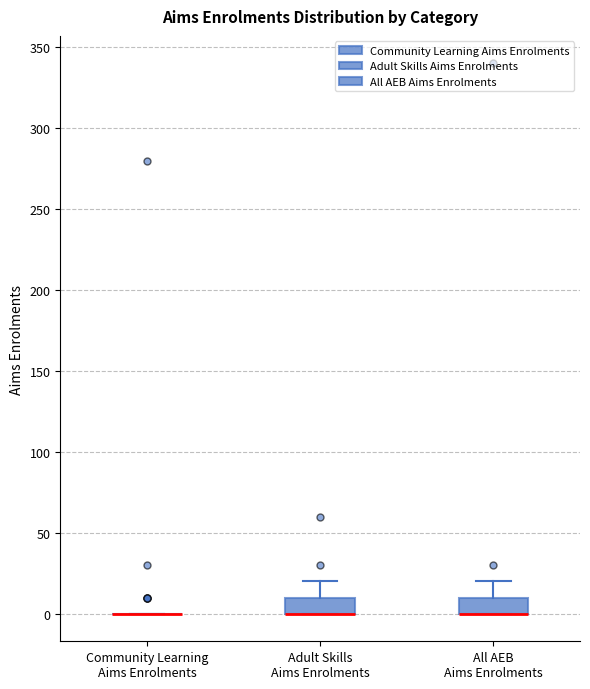

Reading left to right, read every box against the y-axis: the position of its median line, the range the box covers, and the ends of its whiskers. The values are not printed on the chart, so give them approximately, as read against the axis.

Community Learning Aims Enrolments: box collapsed to a line at 0, whiskers 0 to 0
Adult Skills Aims Enrolments: median 0 (drawn on the box's lower edge), box 0 to 10, whiskers 0 to 20
All AEB Aims Enrolments: median 0 (drawn on the box's lower edge), box 0 to 10, whiskers 0 to 20